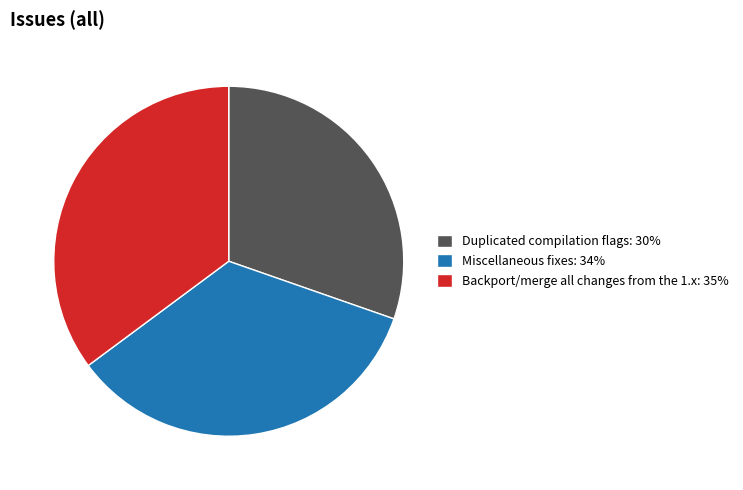

True or false: Duplicated compilation flags accounts for 15% of the total.

False